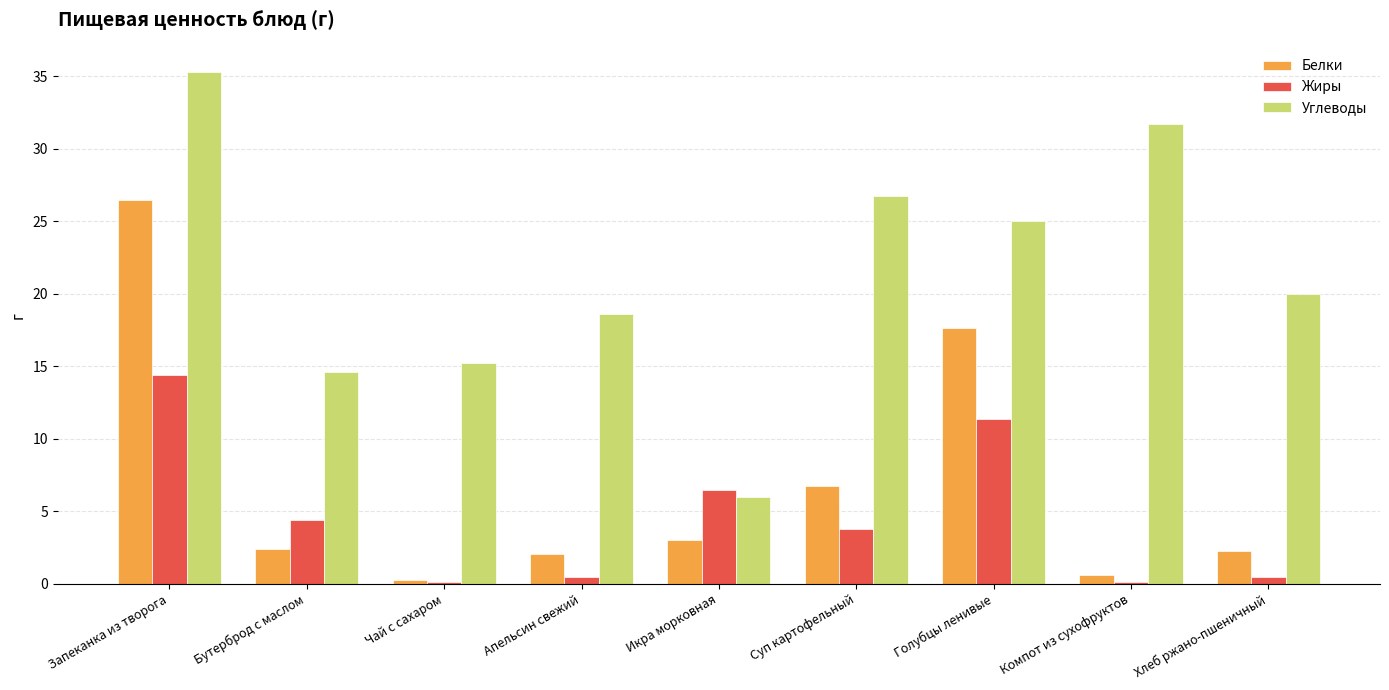

How many series are shown in this chart?

3